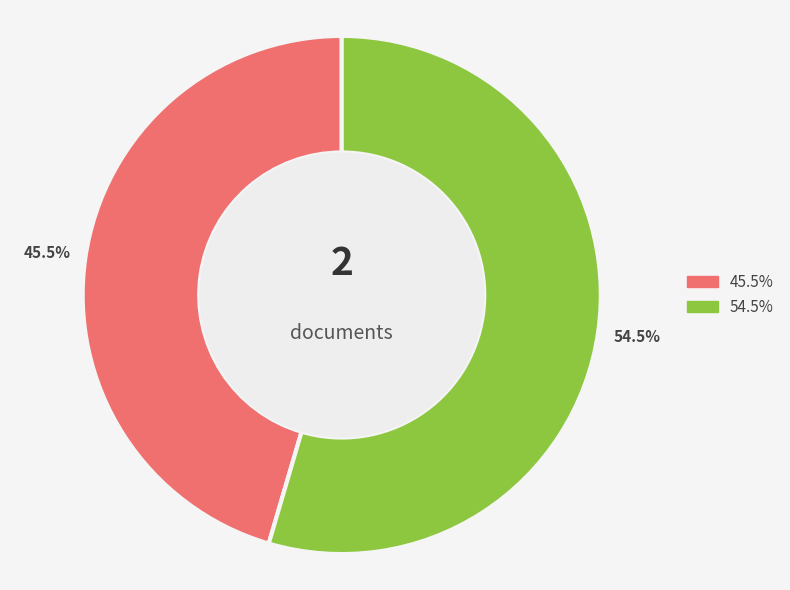

Does any single category account for the majority?

Yes